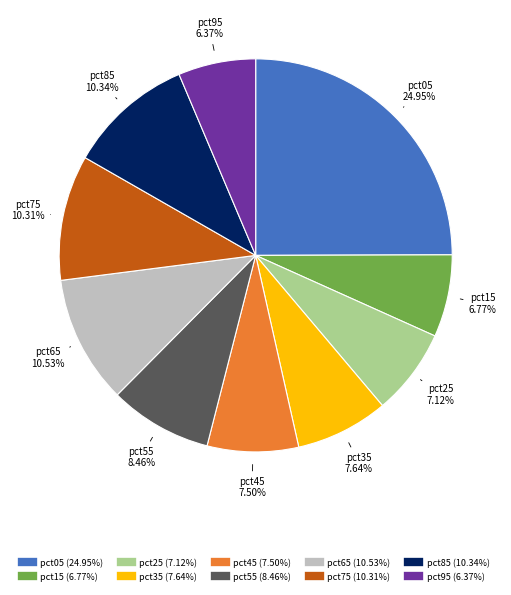

To the nearest percent, what is the average slice percentage?

10%